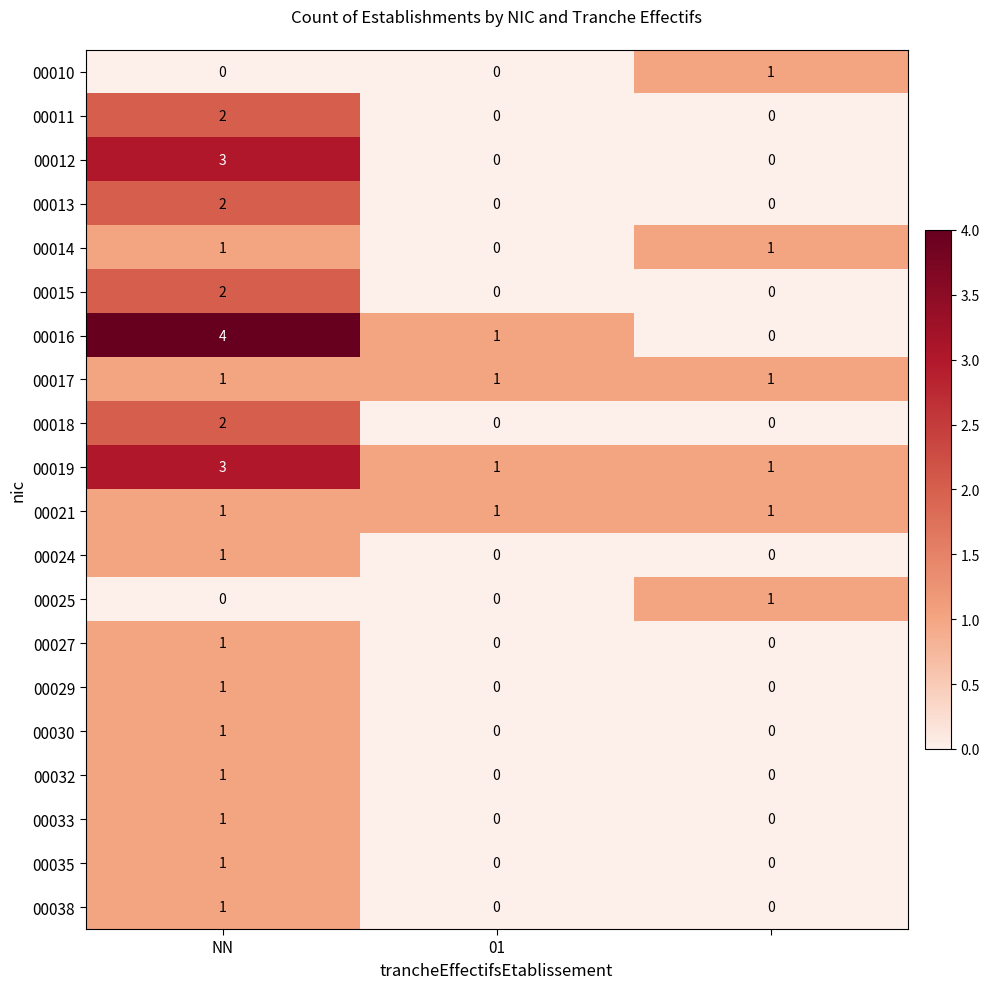

Count the 00025 values in the range 0 to 1.

3